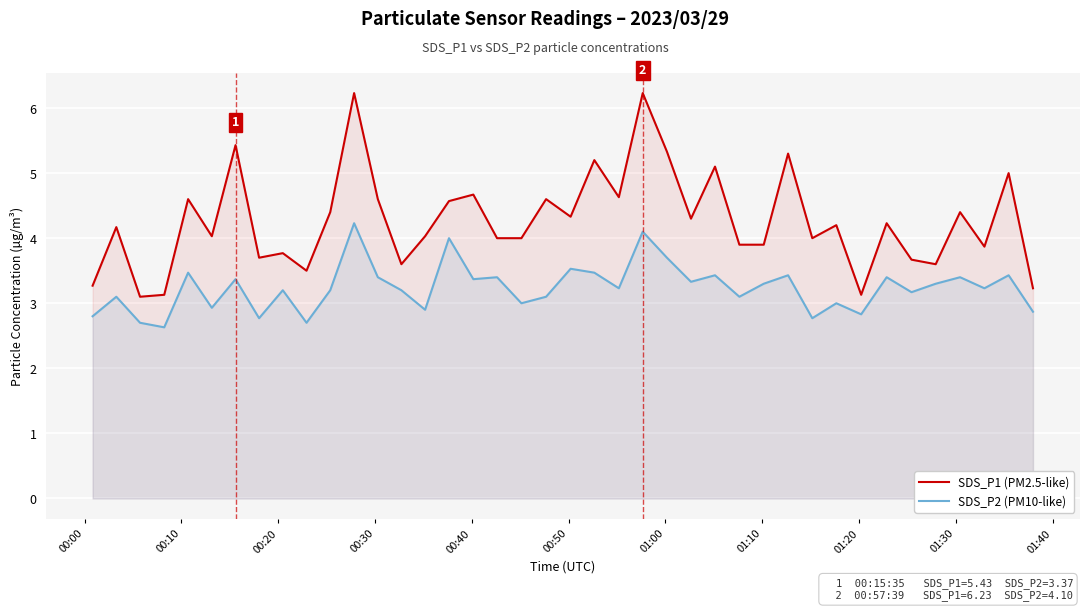

True or false: SDS_P1 (PM2.5-like) and SDS_P2 (PM10-like) intersect in this chart.

False